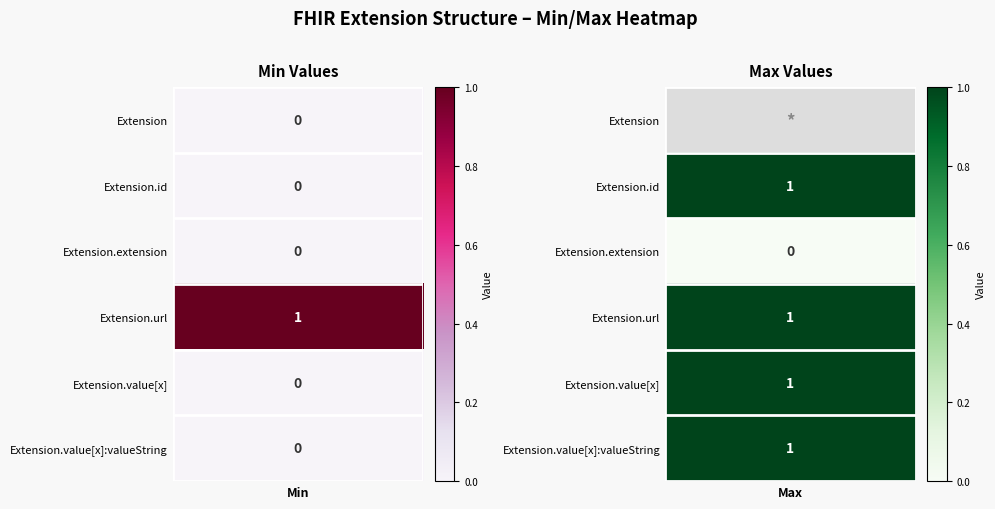

Is it true that Extension equals 0 at 3?

False